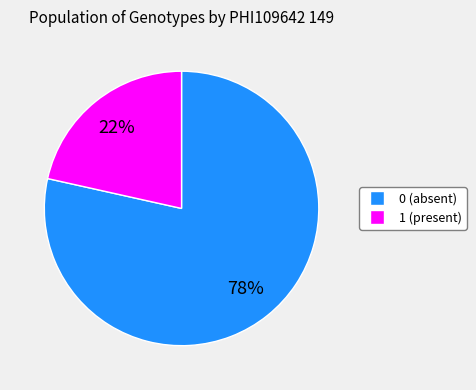

Does any single category account for the majority?

Yes